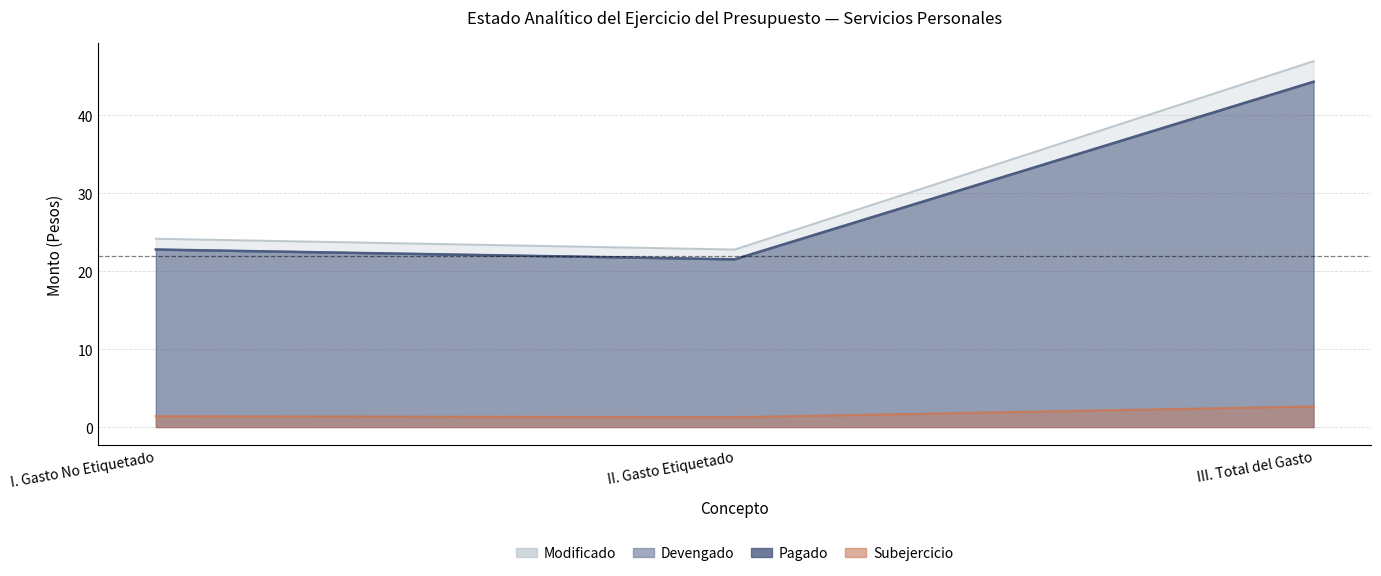

What is the difference between the maximum and second lowest values in the Pagado series?

21.5